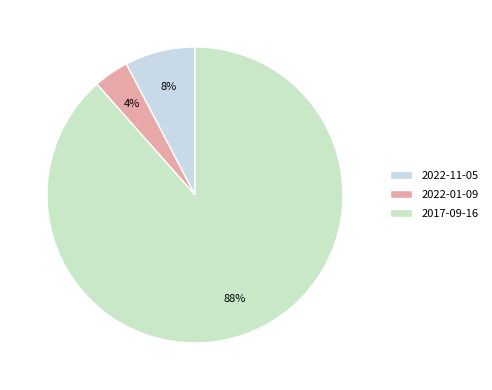

To the nearest percent, what portion does 2017-09-16 represent?

88%